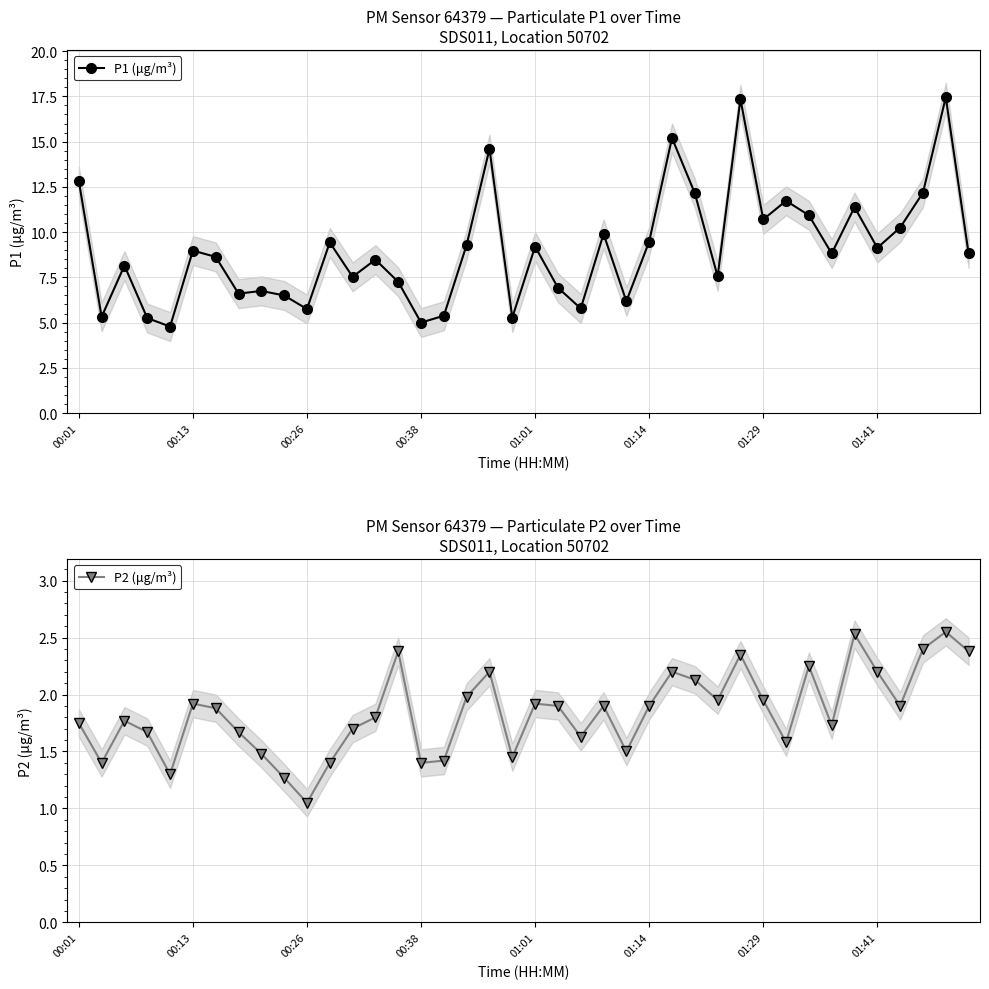

The value of P1 (μg/m³) at 01:14 is 9.5. True or false?

True